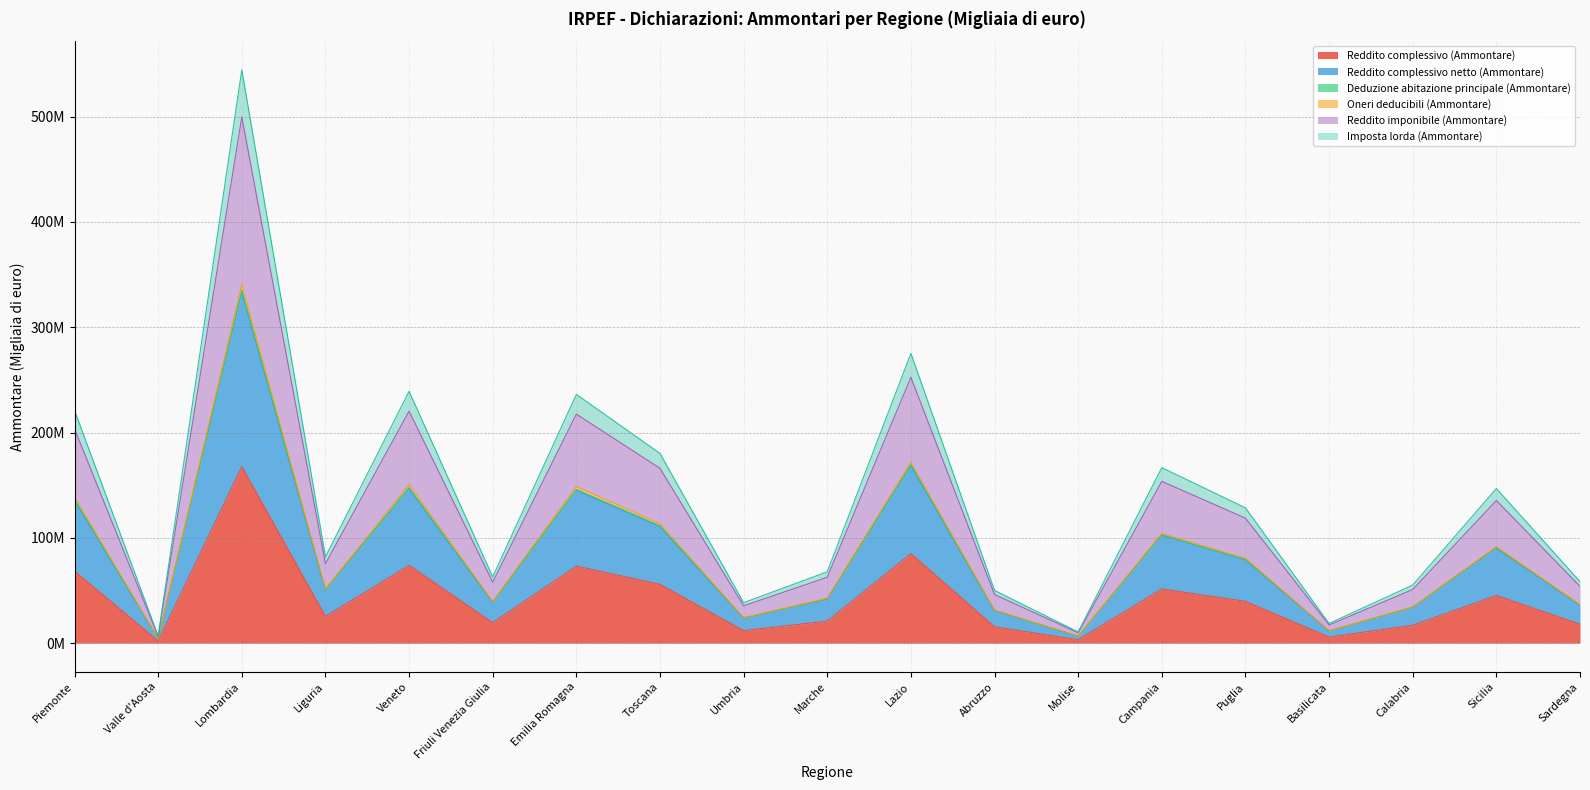

Between Emilia Romagna and Lazio, which series saw the biggest shift?

Reddito imponibile (Ammontare)